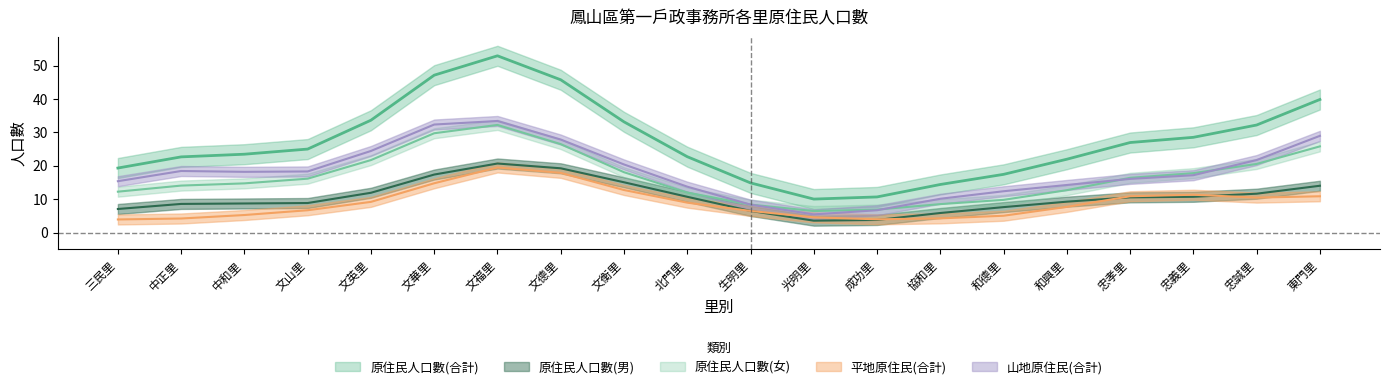

Between 生明里 and 文華里, which is larger?

文華里